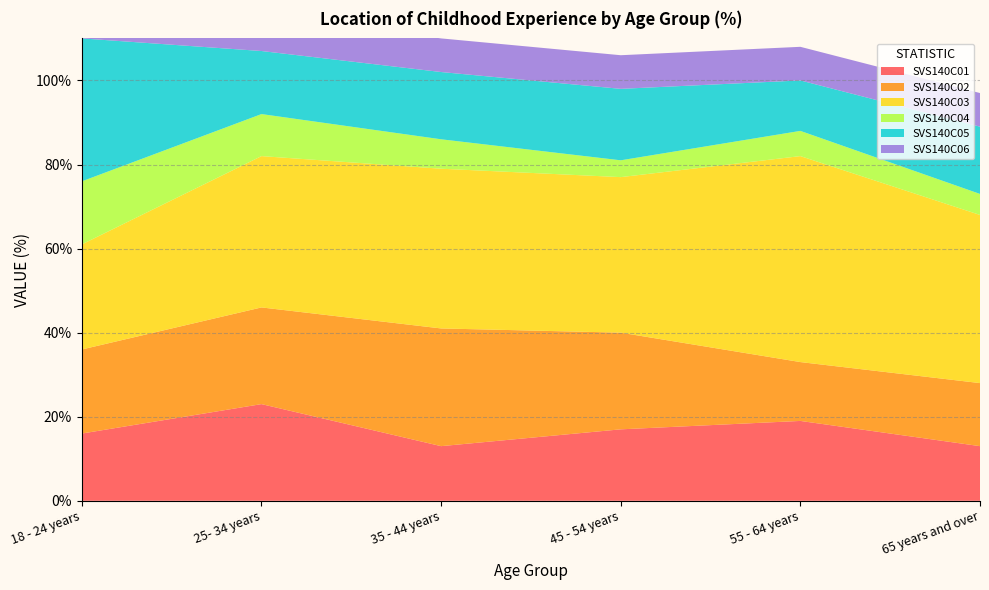

Reading left to right, list all the values displayed in this chart.

SVS140C01: 18 - 24 years=16	25- 34 years=23	35 - 44 years=13	45 - 54 years=17	55 - 64 years=19	65 years and over=13
SVS140C02: 18 - 24 years=20	25- 34 years=23	35 - 44 years=28	45 - 54 years=23	55 - 64 years=14	65 years and over=15
SVS140C03: 18 - 24 years=25	25- 34 years=36	35 - 44 years=38	45 - 54 years=37	55 - 64 years=49	65 years and over=40
SVS140C04: 18 - 24 years=15	25- 34 years=10	35 - 44 years=7	45 - 54 years=4	55 - 64 years=6	65 years and over=5
SVS140C05: 18 - 24 years=34	25- 34 years=15	35 - 44 years=16	45 - 54 years=17	55 - 64 years=12	65 years and over=16
SVS140C06: 18 - 24 years=7	25- 34 years=9	35 - 44 years=8	45 - 54 years=8	55 - 64 years=8	65 years and over=8